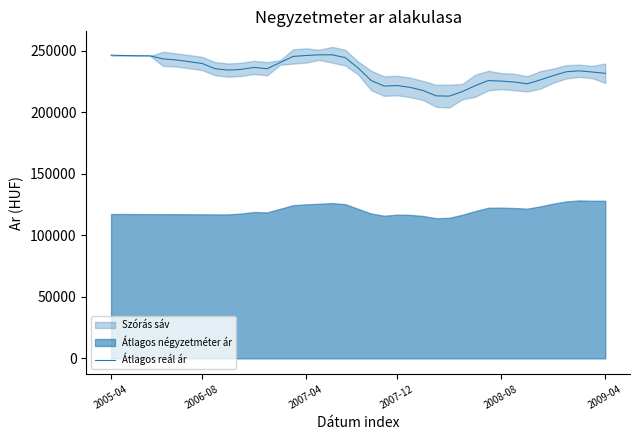

What is the minimum value for Átlagos reál ár?

213031